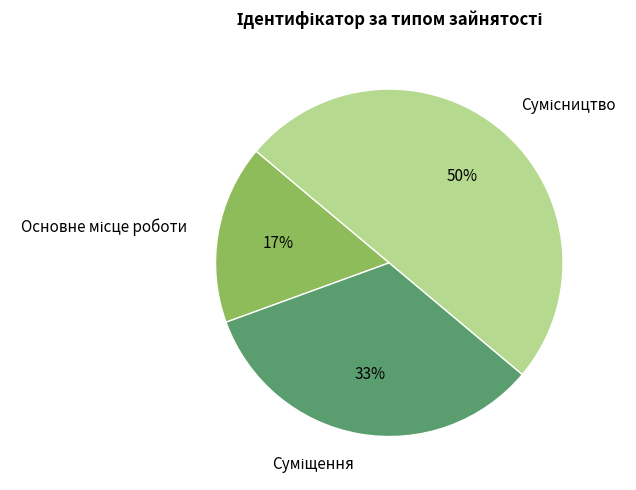

To the nearest percent, what is the average slice percentage?

33%